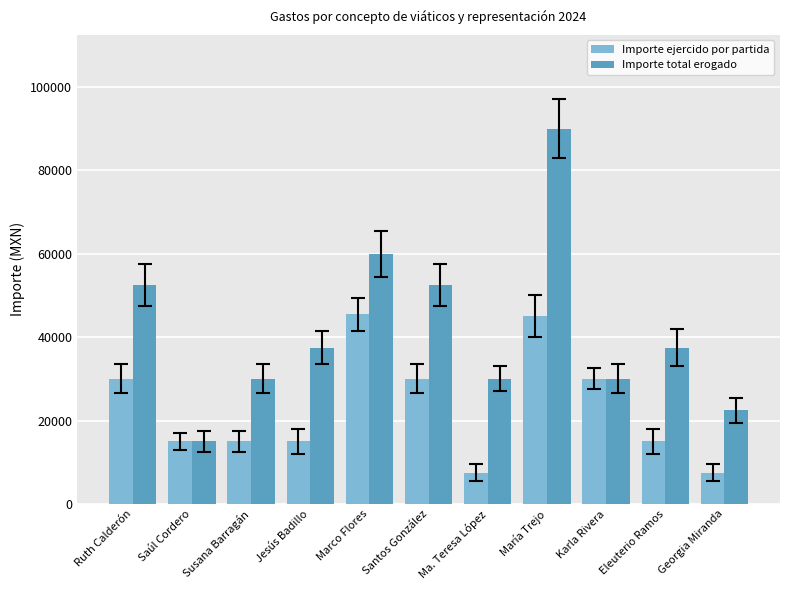

Count the number of data series in this chart.

2